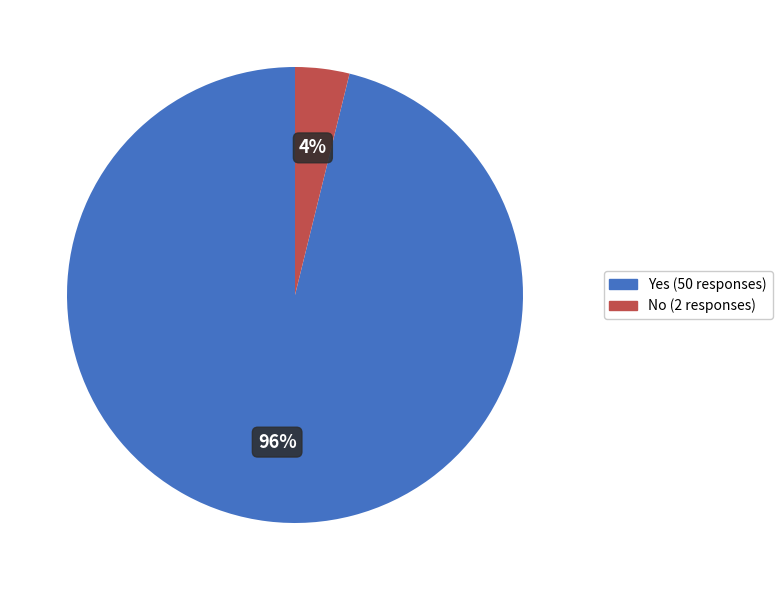

Between Yes and No, which is larger?

Yes